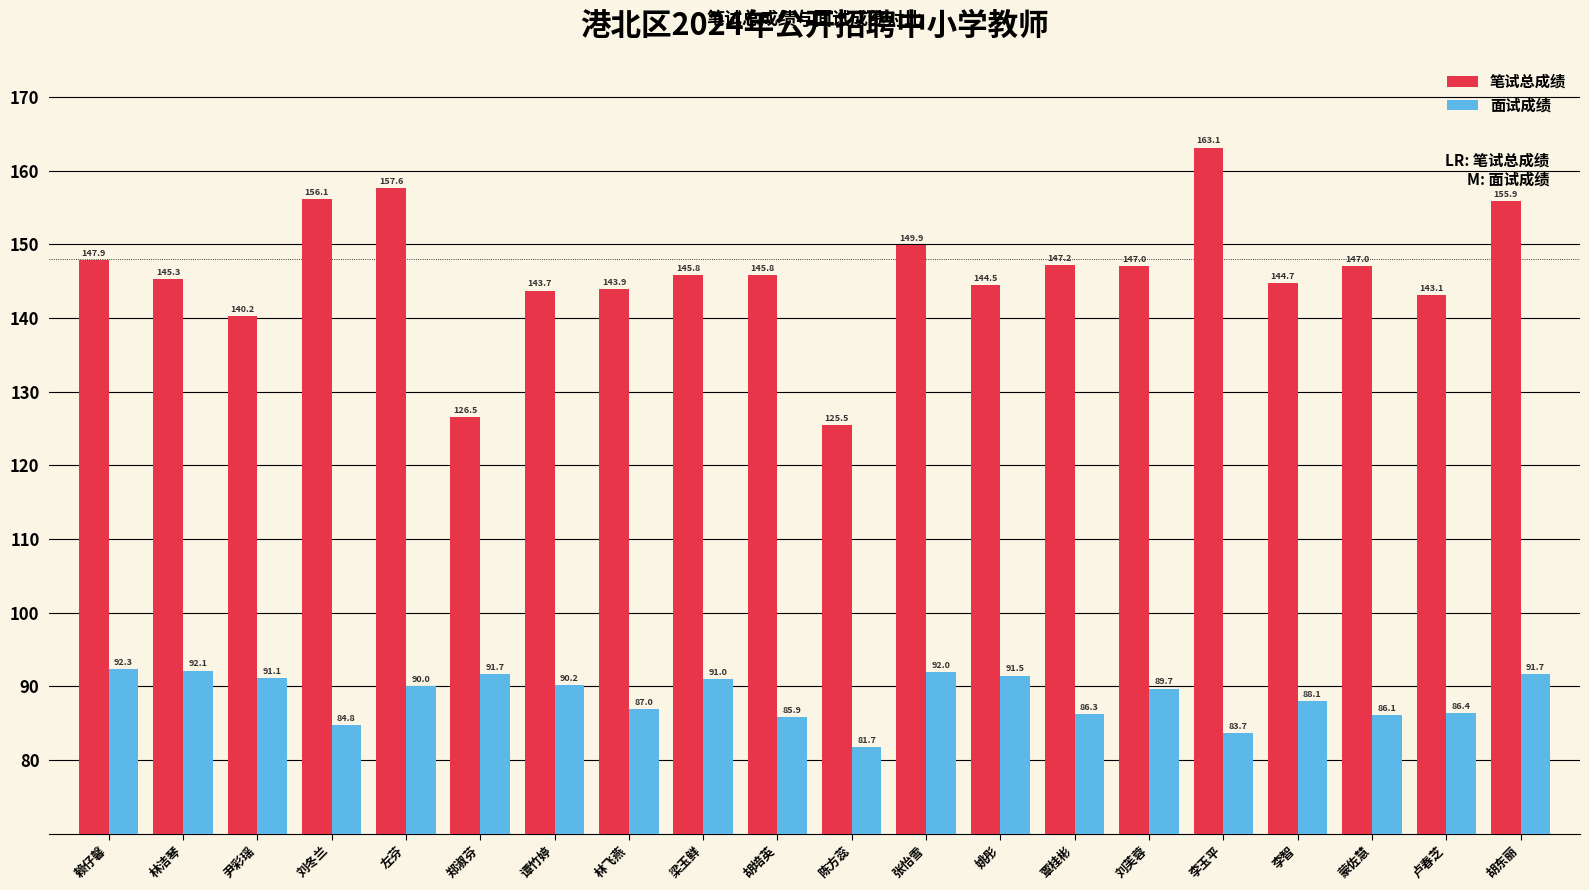

Reading left to right, what are all the values shown in this chart?

笔试总成绩: 147.9	145.3	140.2	156.1	157.6	126.5	143.7	143.9	145.8	145.8	125.5	149.9	144.5	147.2	147.0	163.1	144.7	147.0	143.1	155.9
面试成绩: 92.3	92.1	91.1	84.8	90.0	91.7	90.2	87.0	91.0	85.9	81.7	92.0	91.5	86.3	89.7	83.7	88.1	86.1	86.4	91.7